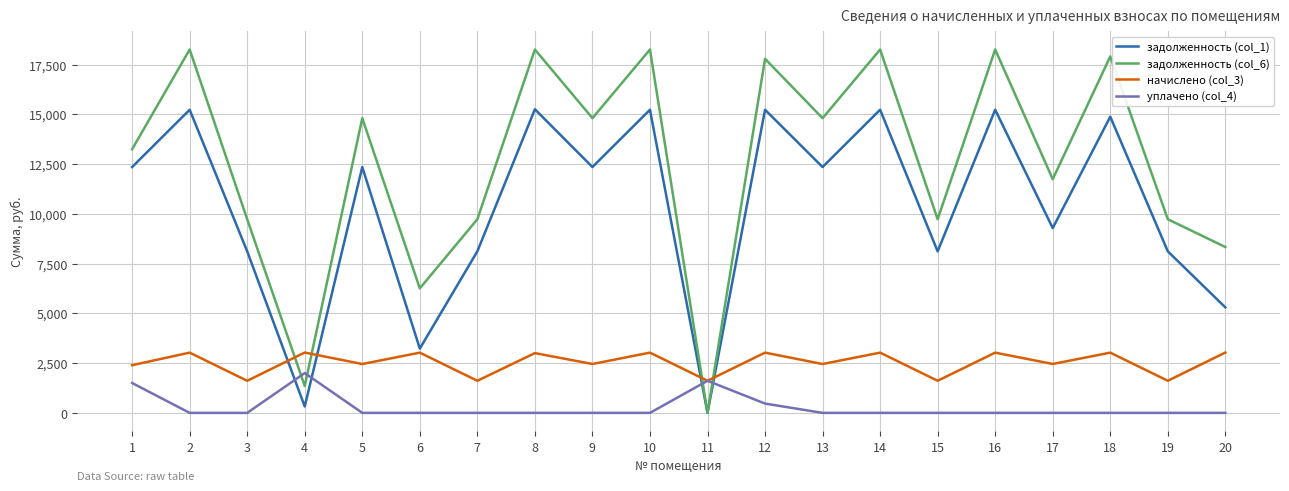

What is the difference between the maximum and minimum values in the задолженность (col_6) series?

18254.3